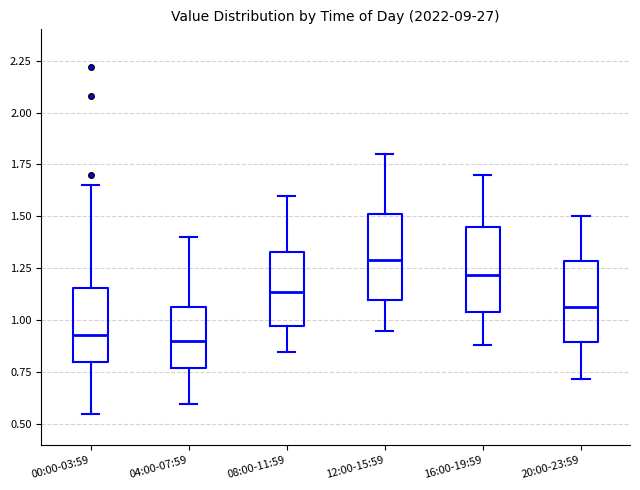

Which box has the highest median line?

12:00-15:59